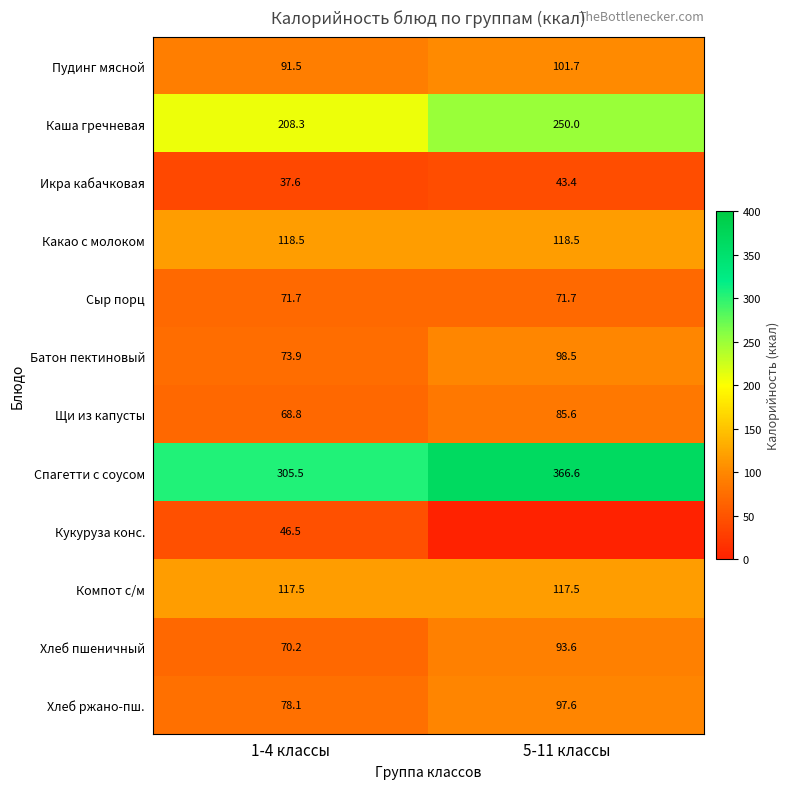

What is the average value of the Сыр порц series?

71.7